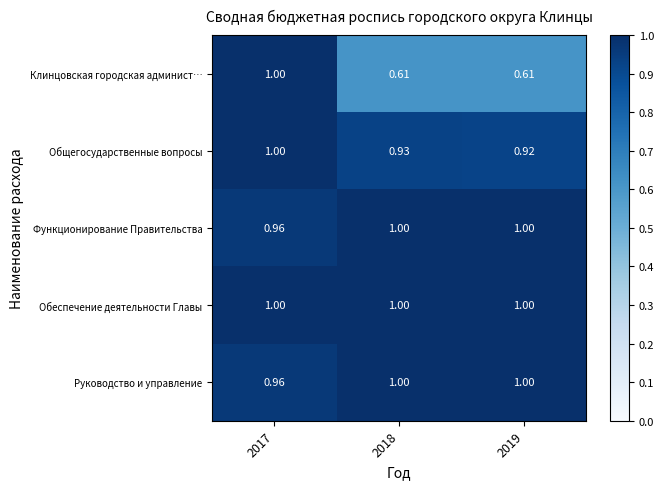

Which series changed the most between 2018 and 2019?

Общегосударственные вопросы